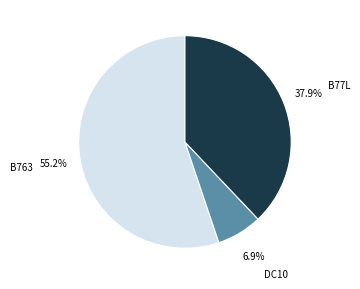

To the nearest percent, what is the combined percentage of DC10 and B77L?

45%